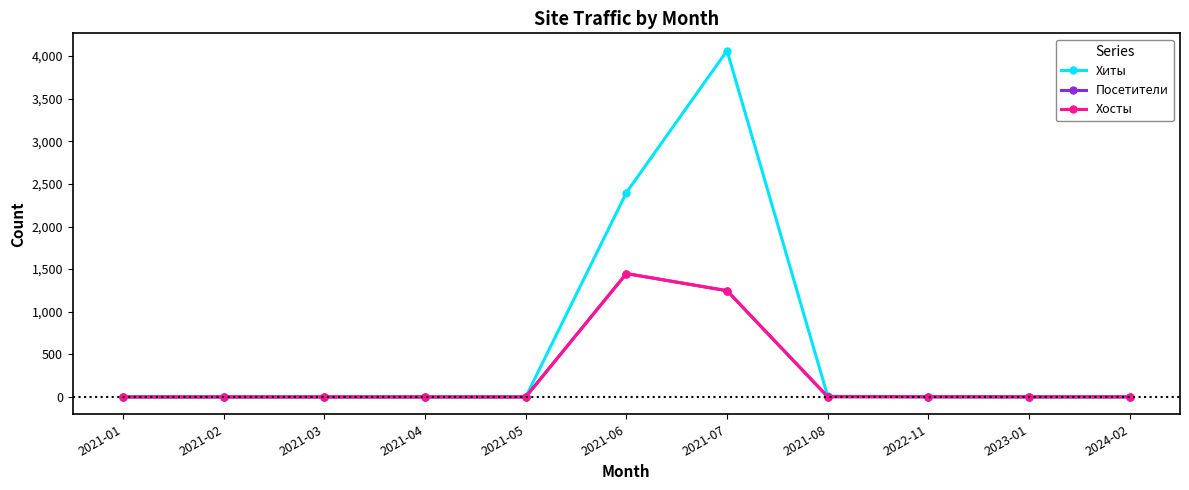

How many values in the Хосты series are below 1?

5